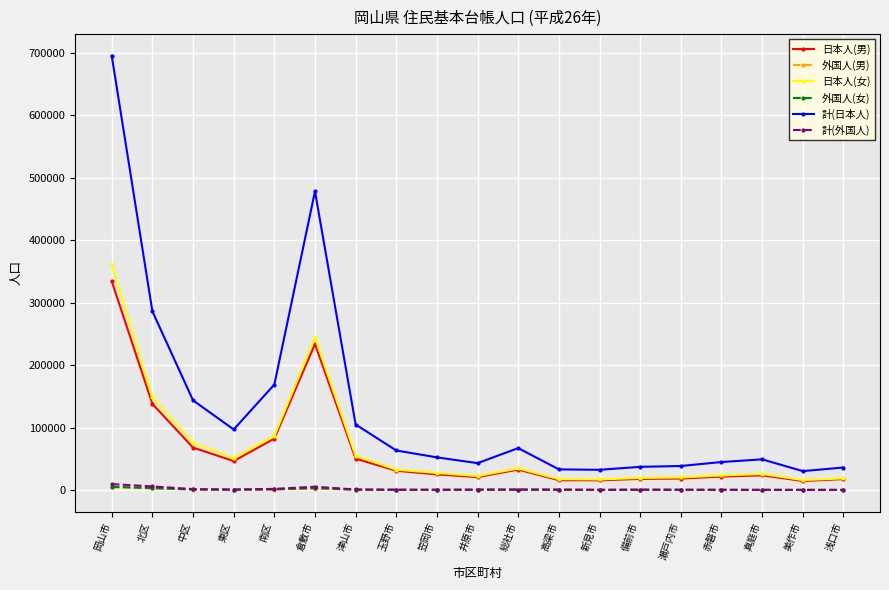

How many lines are shown in the chart?

6